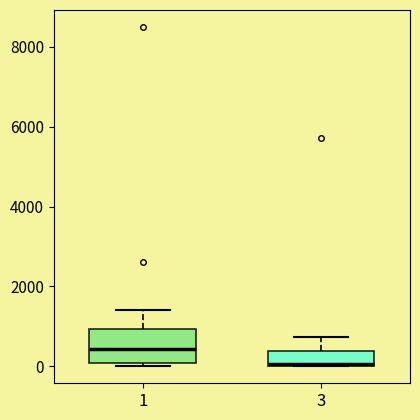

Reading left to right, read every box against the y-axis: the position of its median line, the range the box covers, and the ends of its whiskers. The values are not printed on the chart, so give them approximately, as read against the axis.

1: median 400, box 0 to 1000, whiskers 0 (just below the box's lower edge) to 1400
3: median 0 (just above the box's lower edge), box 0 to 400, whiskers 0 to 800